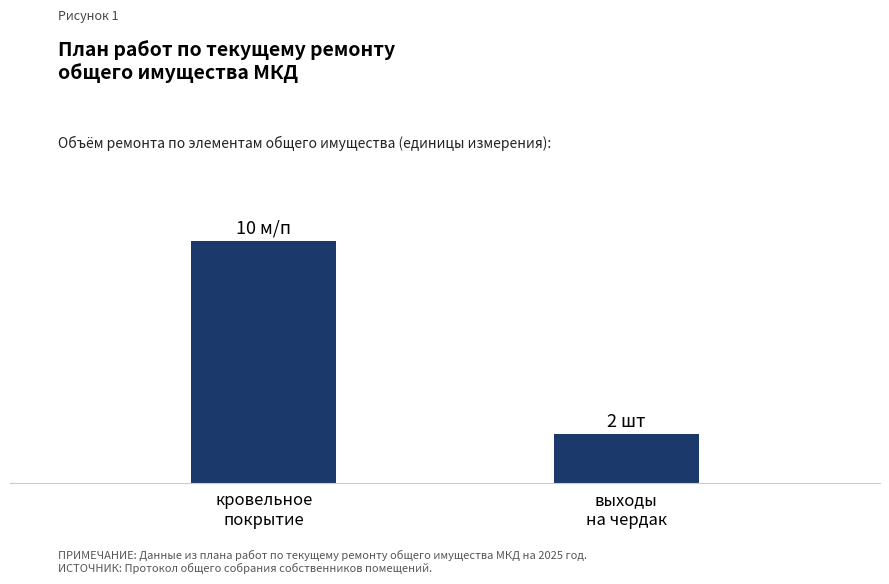

List the labels in order of value, smallest first.

выходы
на чердак, кровельное
покрытие